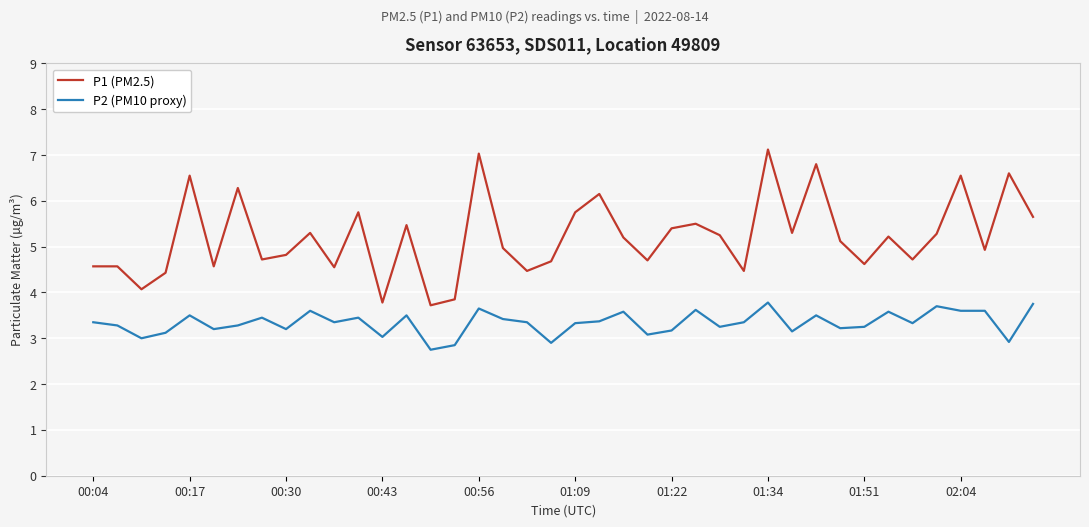

True or false: P1 (PM2.5) and P2 (PM10 proxy) cross at least once.

False